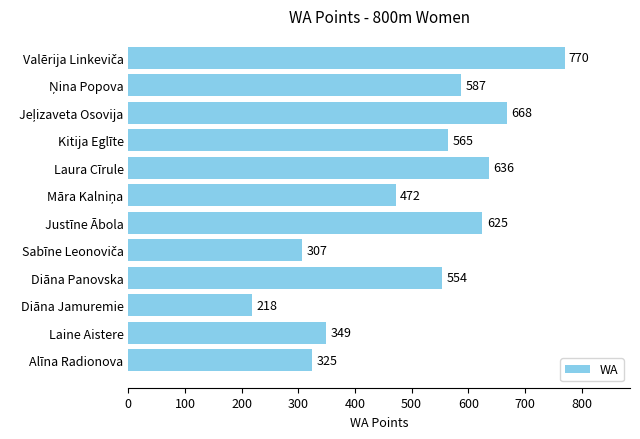

What is the difference between the maximum and minimum values?

552